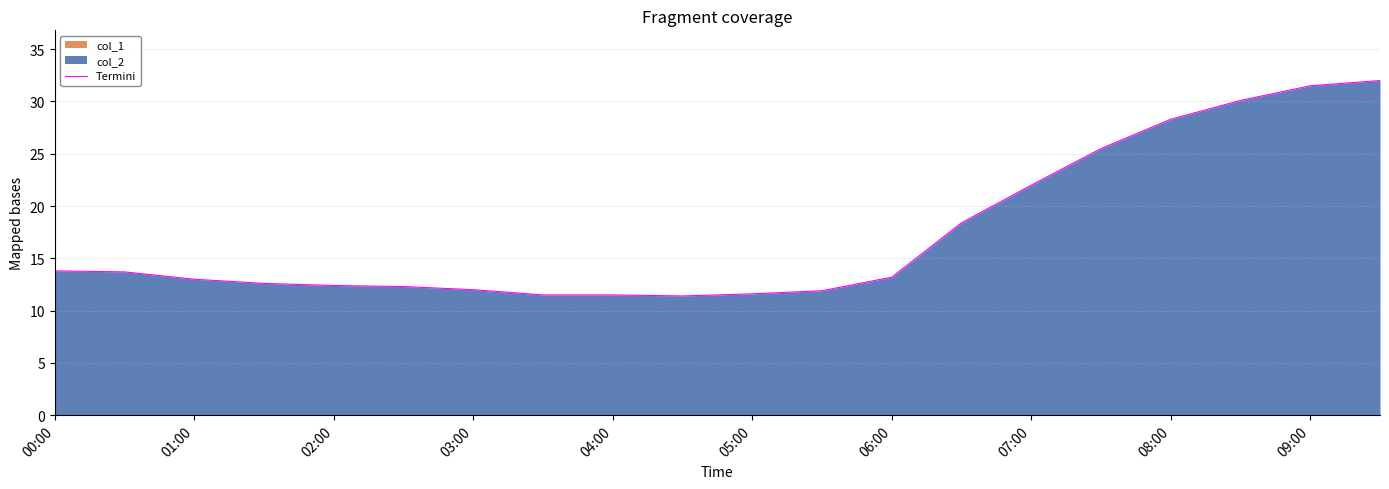

What is the sum of all values?

348.7